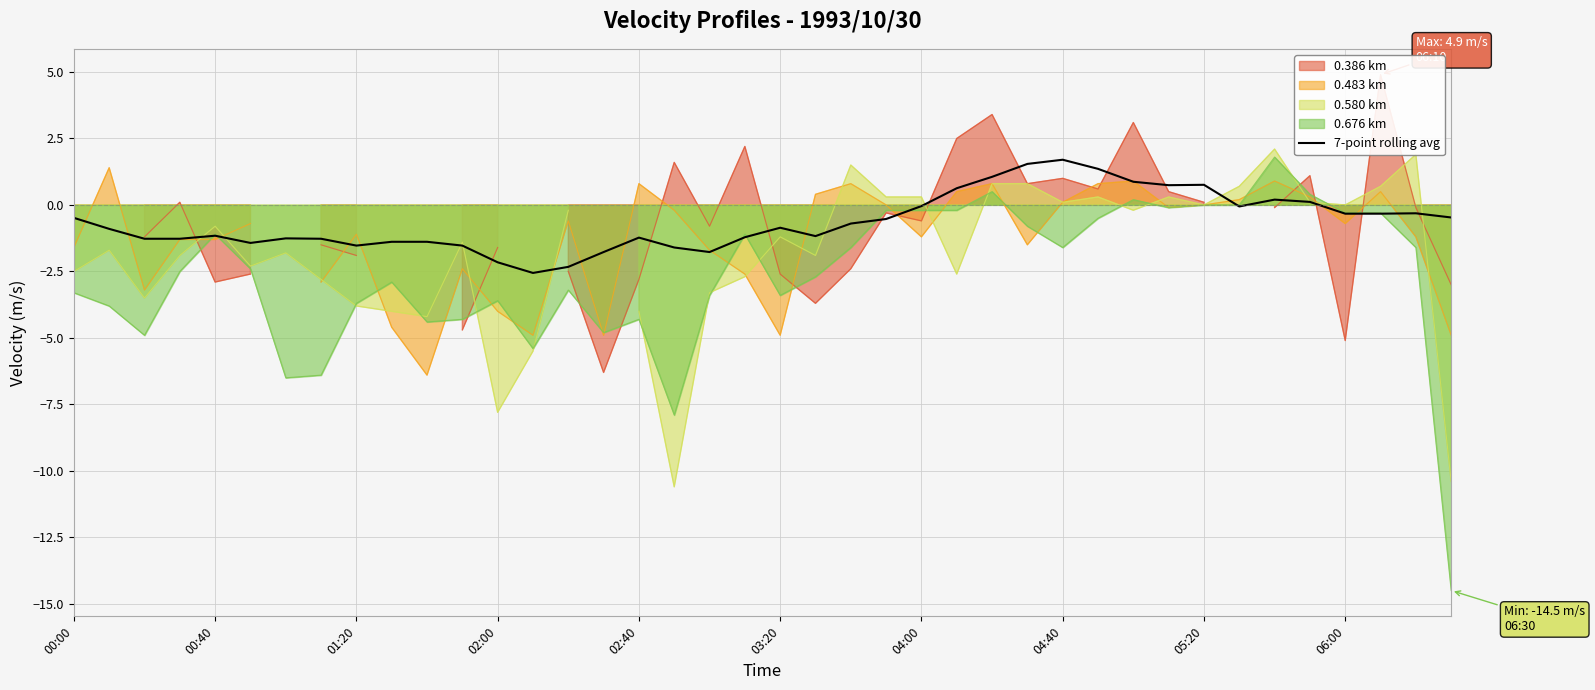

What is the difference between the maximum and minimum values?

4.3